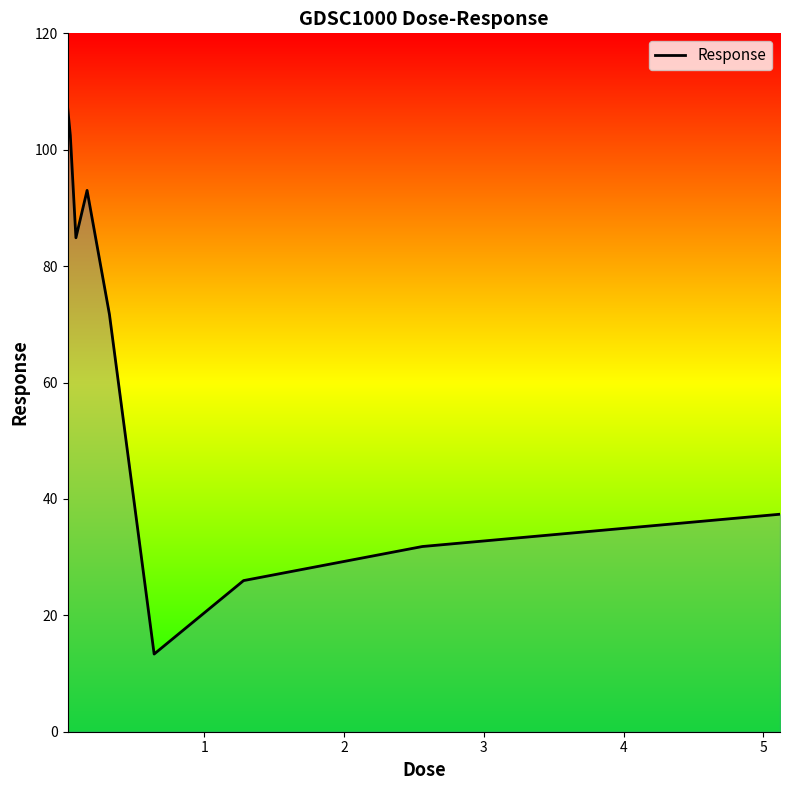

Does the chart have visible grid lines?

No